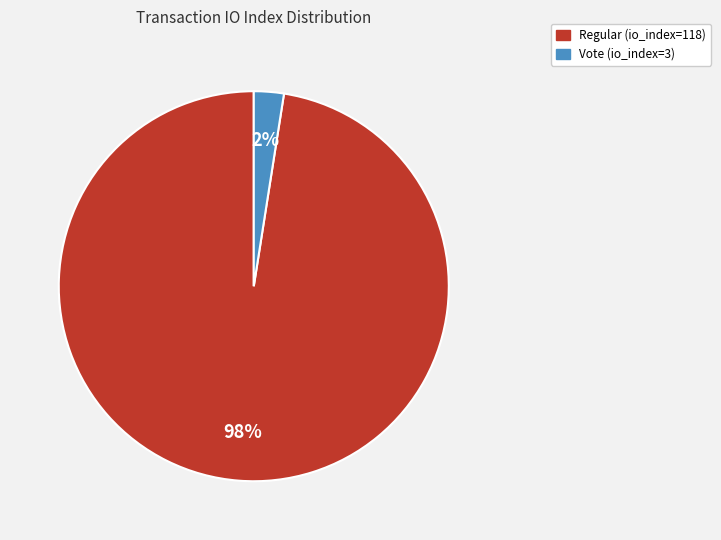

Rank the categories by value from lowest to highest.

Vote (io_index=3), Regular (io_index=118)